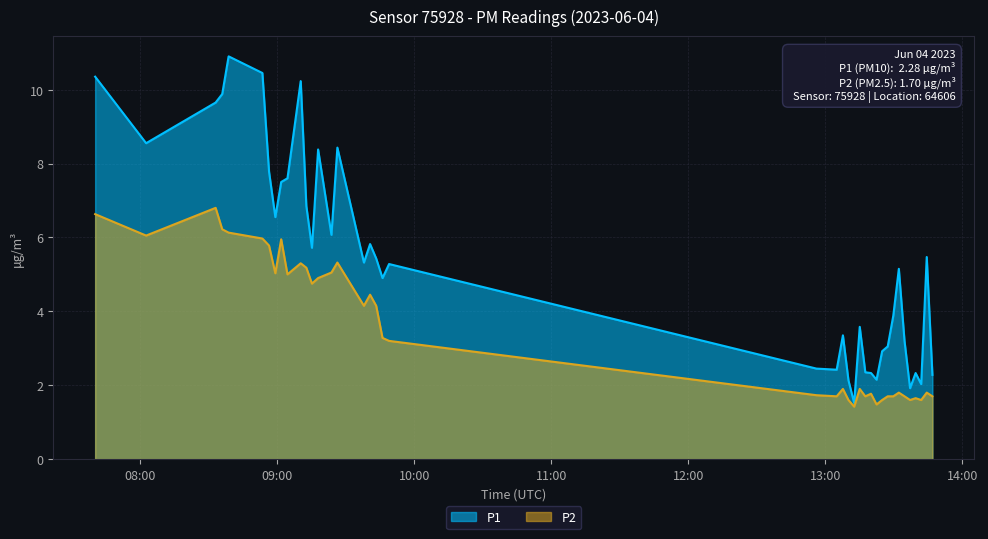

Which series has the widest spread of values?

P1